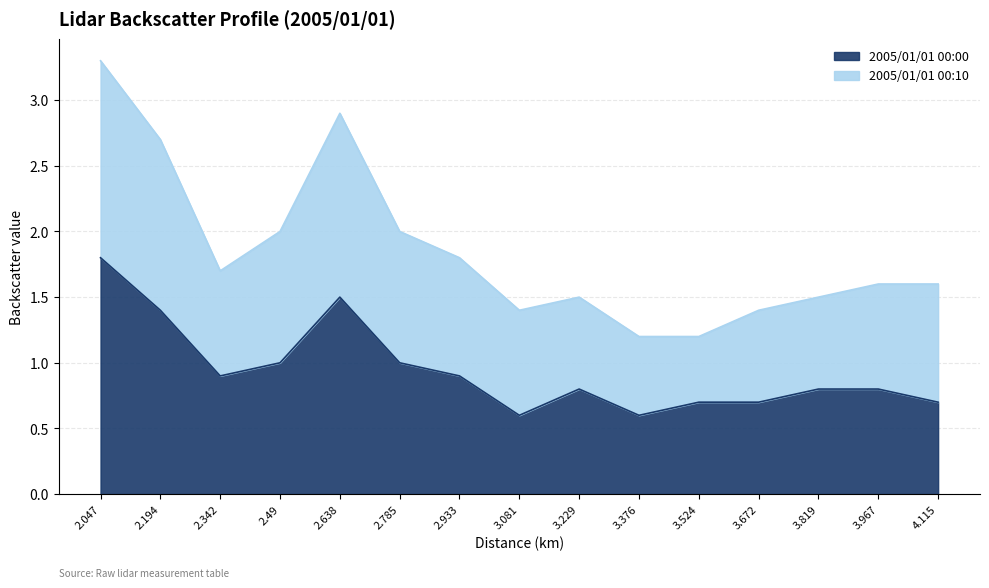

At which category is the sum across all series the highest?

2.047